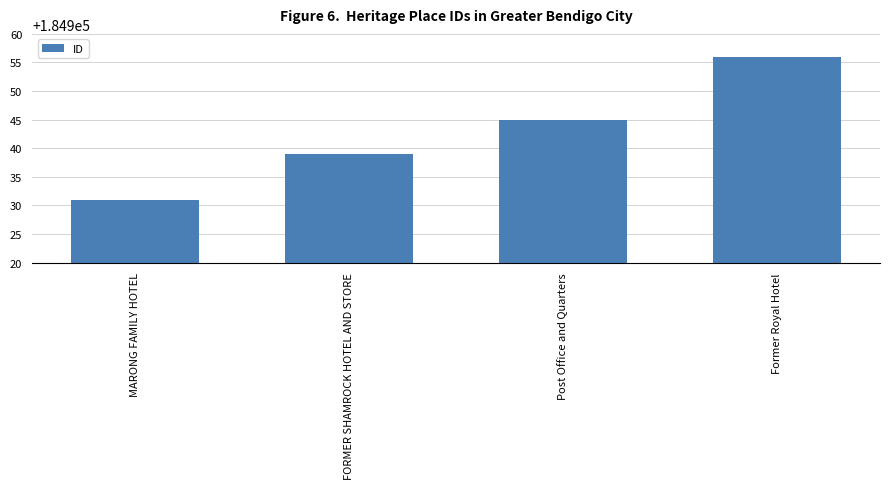

Reading right to left, extract all data points from this chart.

184956	184945	184939	184931